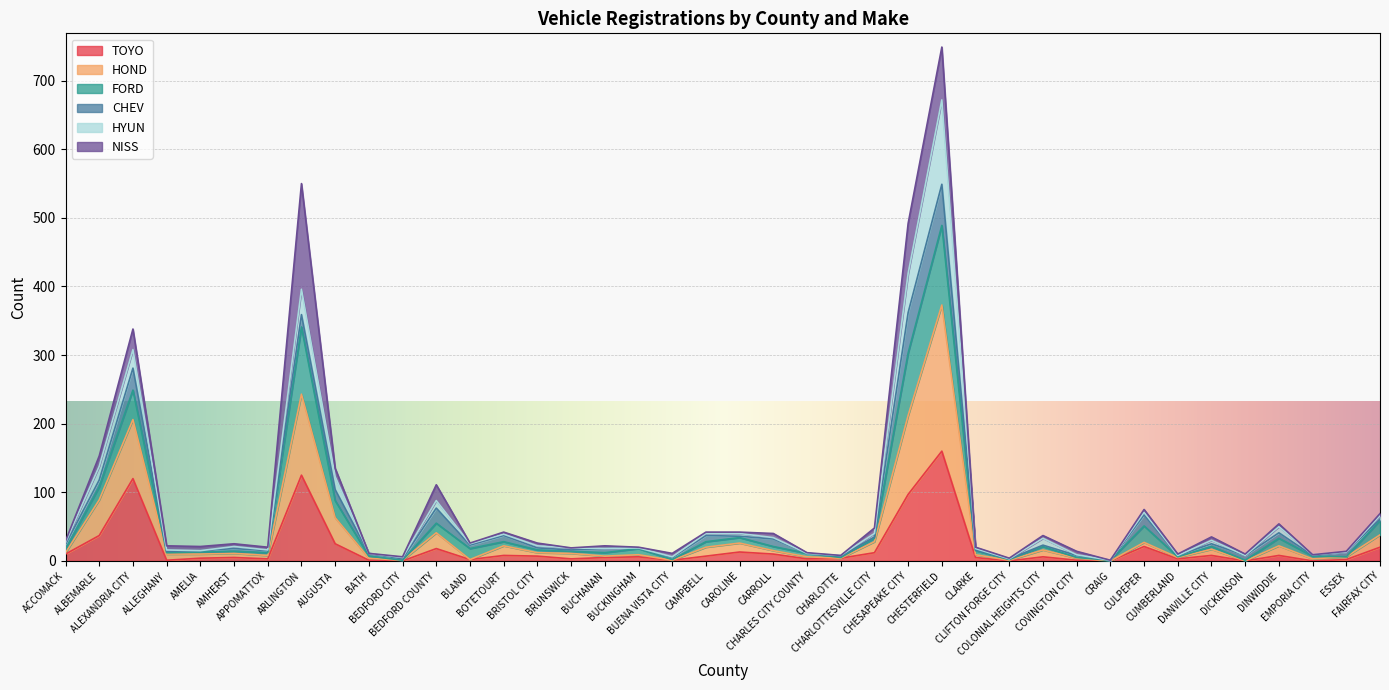

What is the highest value of the TOYO series?

160